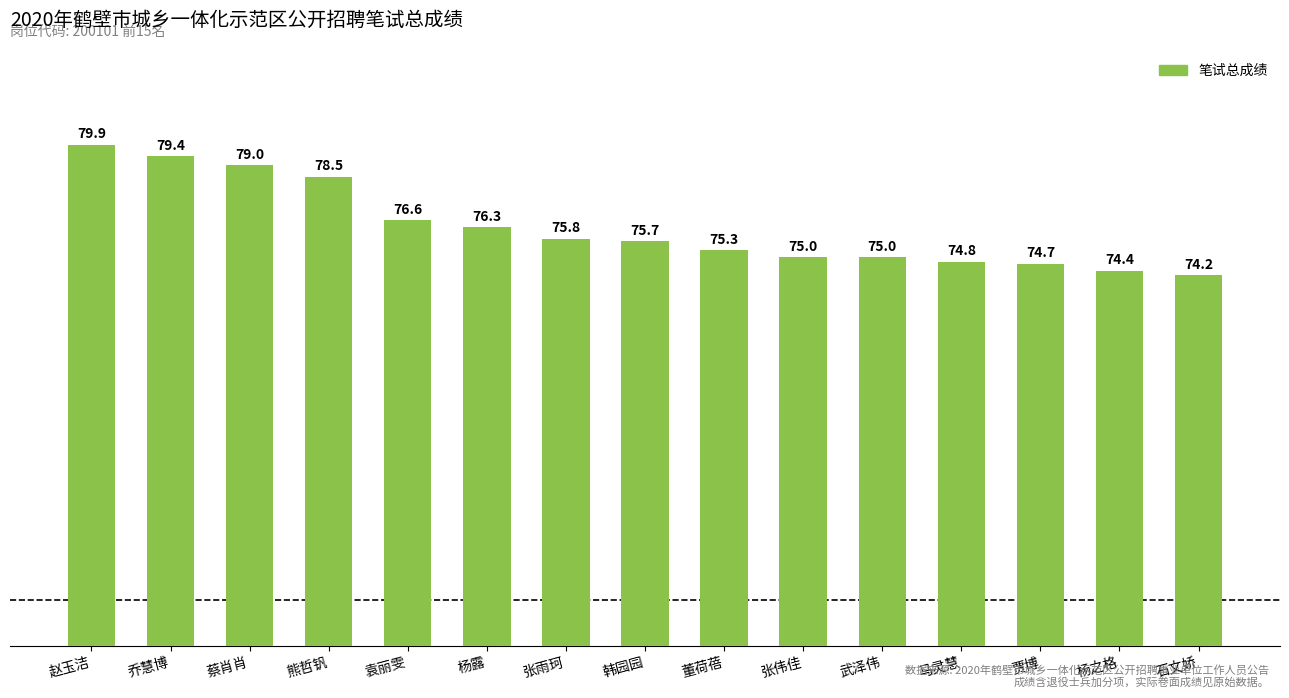

Reading right to left, list all the values displayed in this chart.

74.2	74.4	74.7	74.8	75.0	75.0	75.3	75.7	75.8	76.3	76.6	78.5	79.0	79.4	79.9